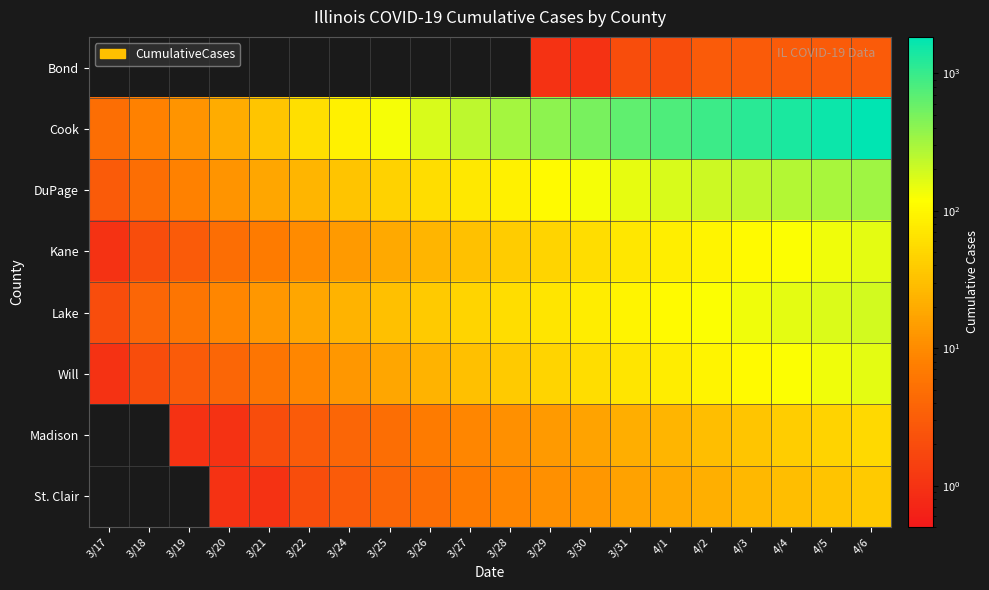

Between 3/20 and 3/25, which is larger?

3/20